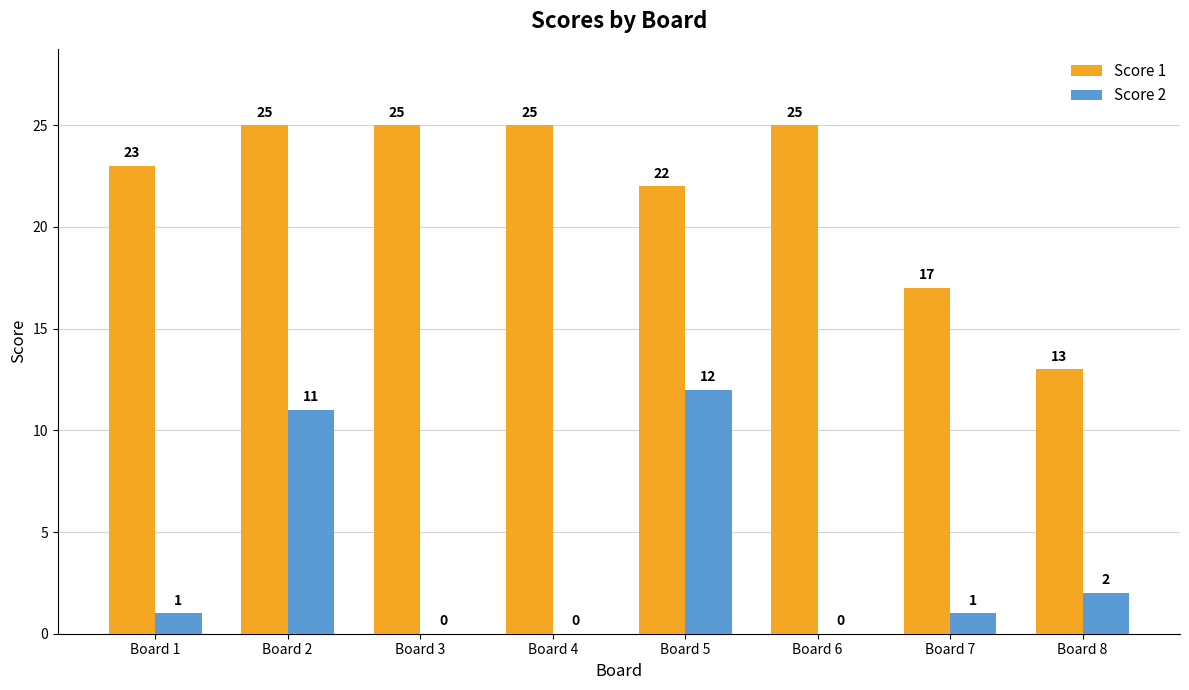

Between Board 1 and Board 8, which series saw the biggest shift?

Score 1